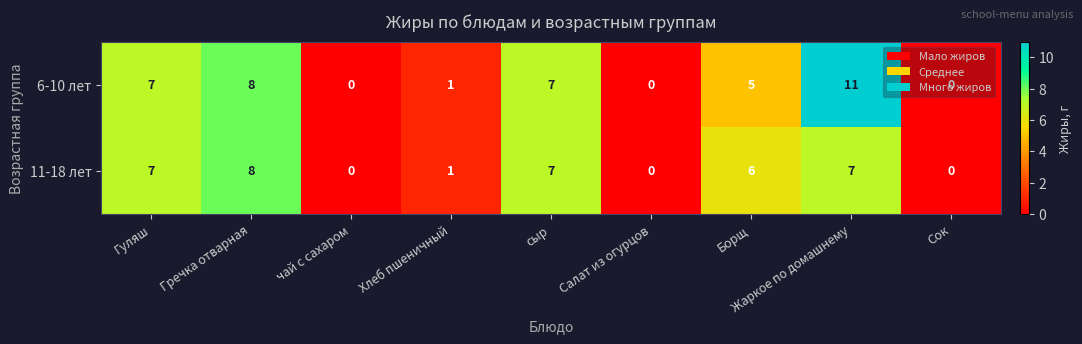

Which series has the widest spread of values?

6-10 лет